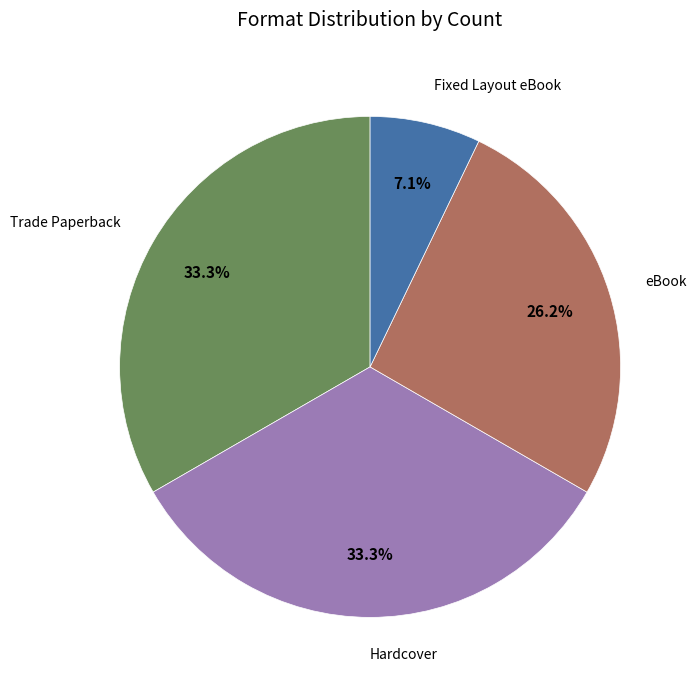

What percentage is the Trade Paperback slice, to the nearest percent?

33%